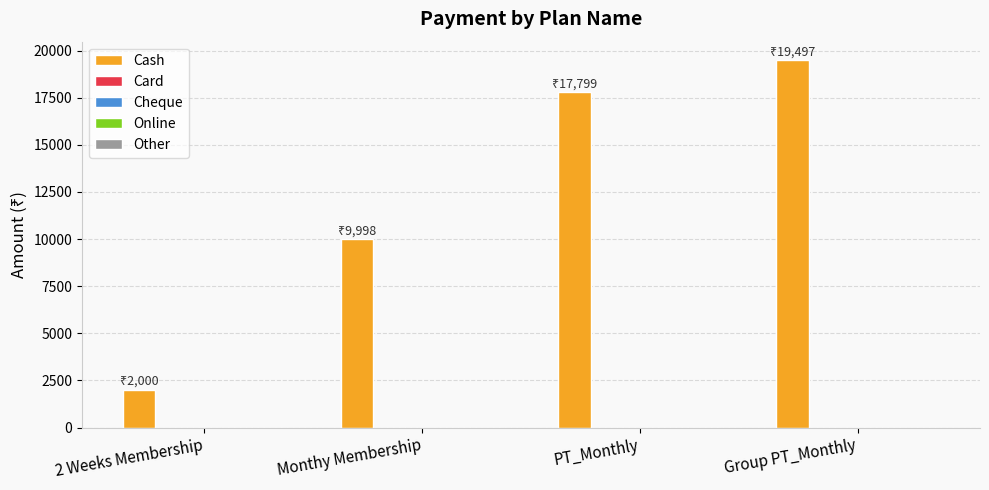

What is the maximum value shown in the chart?

19497